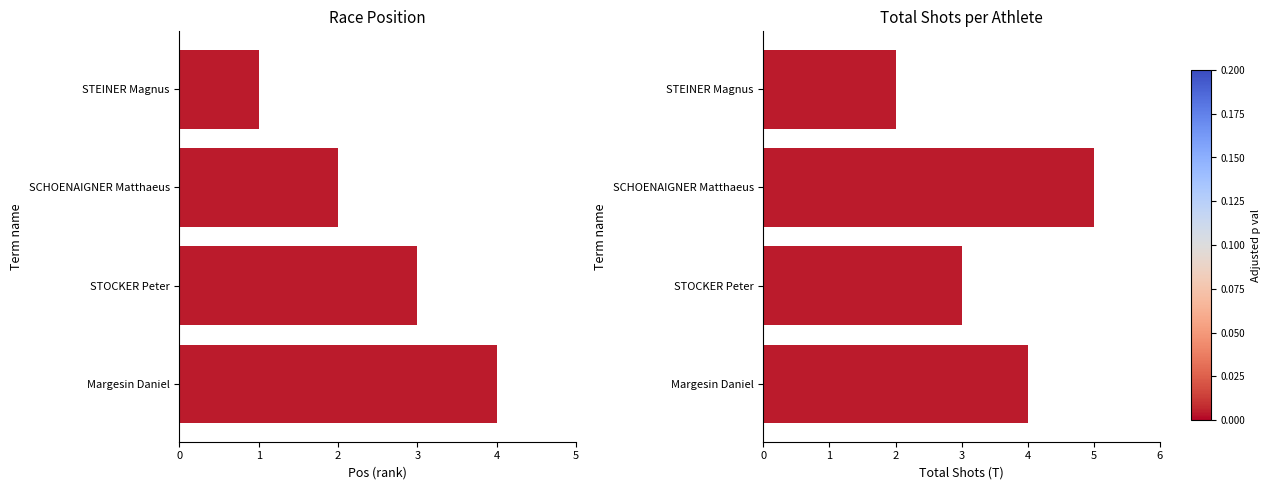

Rank the series at STEINER Magnus from highest to lowest value.

T, Pos